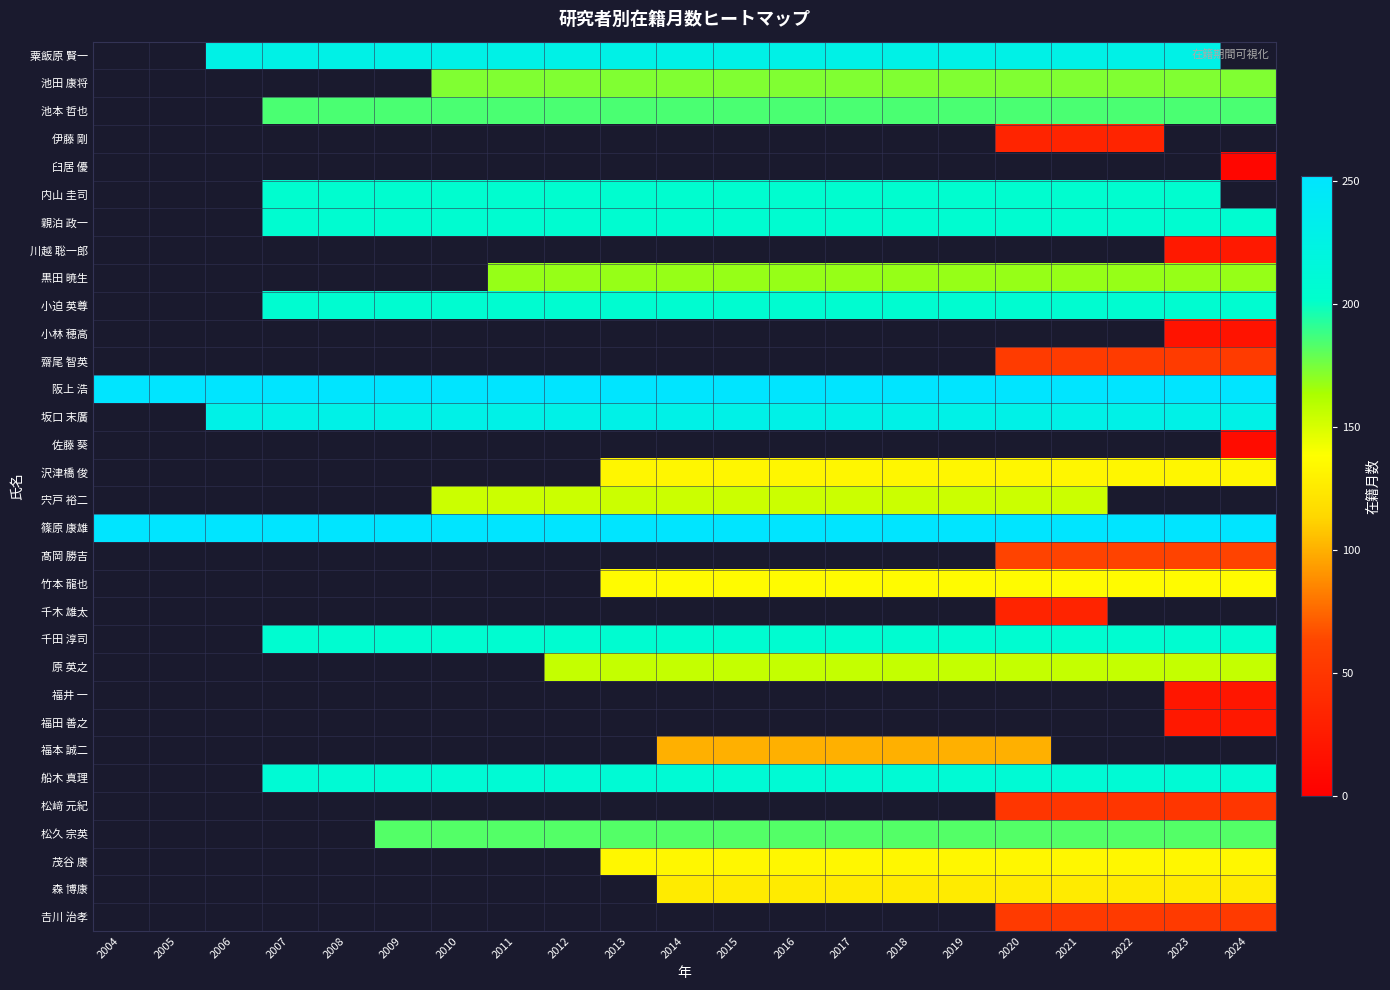

The value of 宍戸 裕二 at 2013 is 154.0. True or false?

True